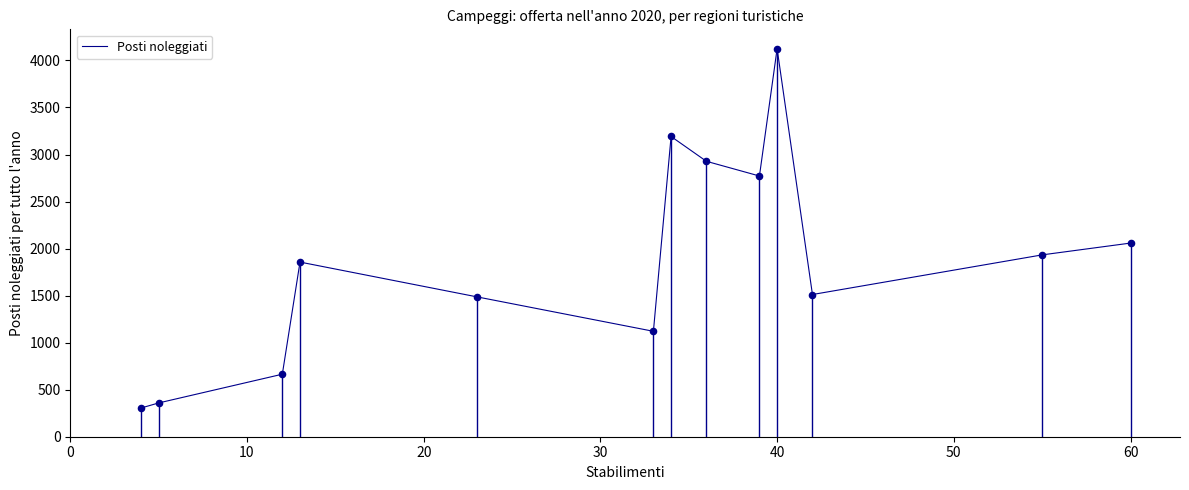

What is the difference between the maximum and minimum values?

3819.8